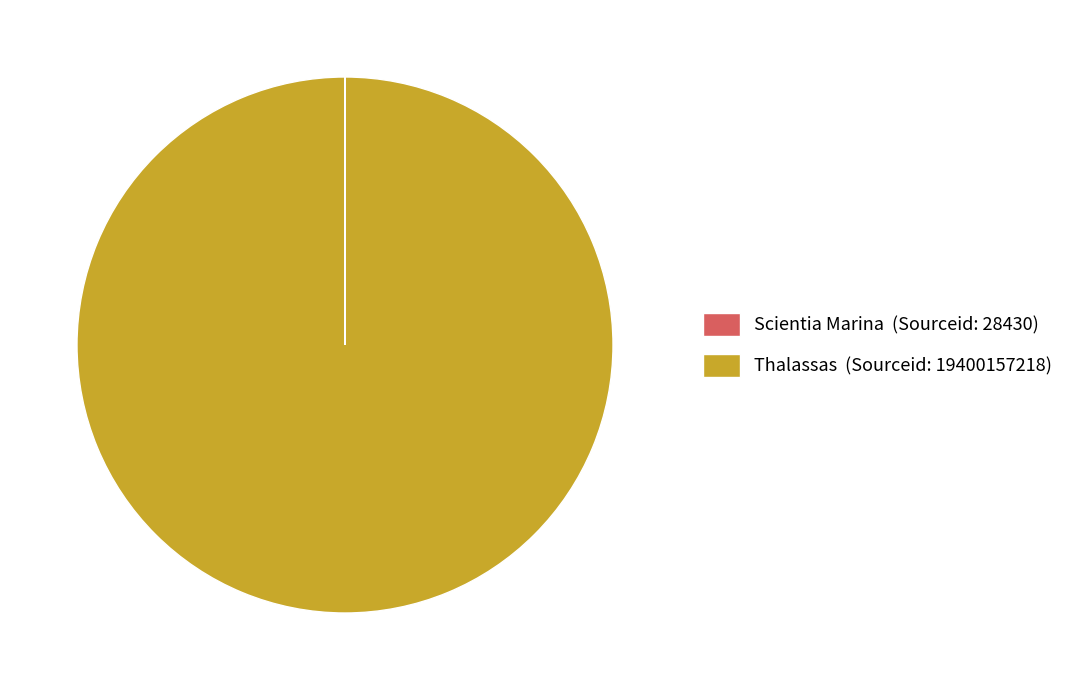

Is it true that Thalassas (Sourceid: 19400157218) is 100% of the pie?

True